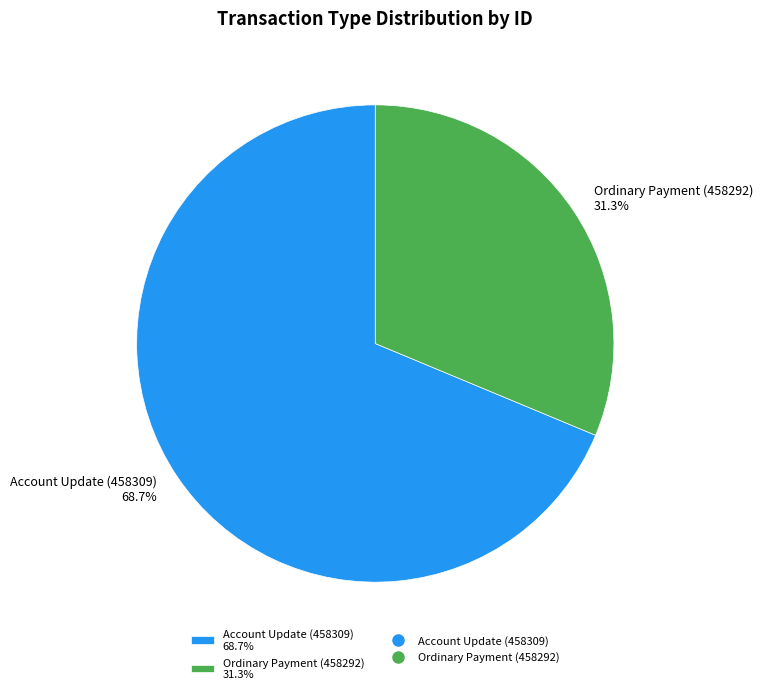

True or false: Account Update (458309) accounts for 69% of the total.

True